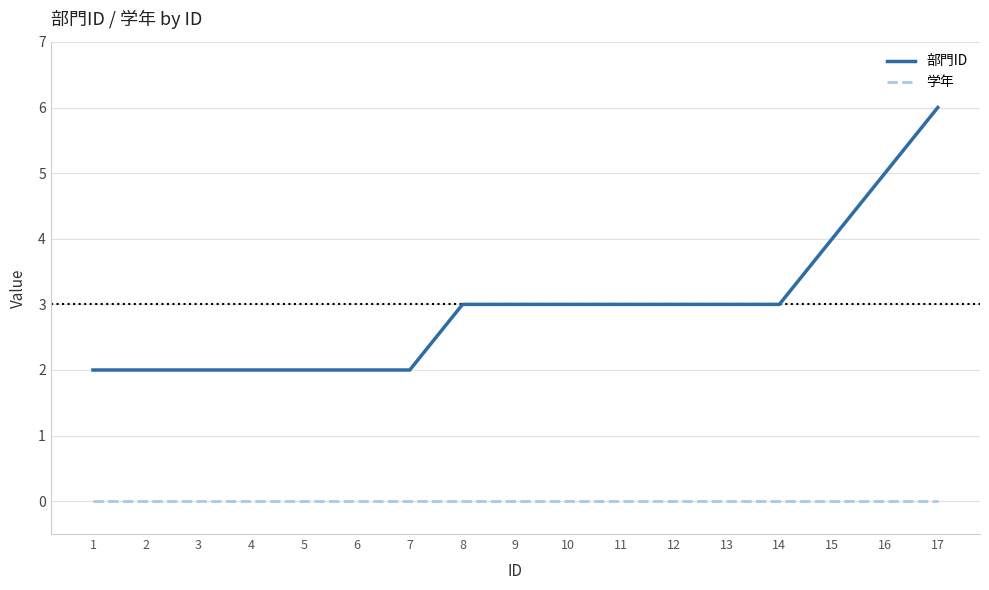

Is it true that 部門ID equals 2 at 8?

False